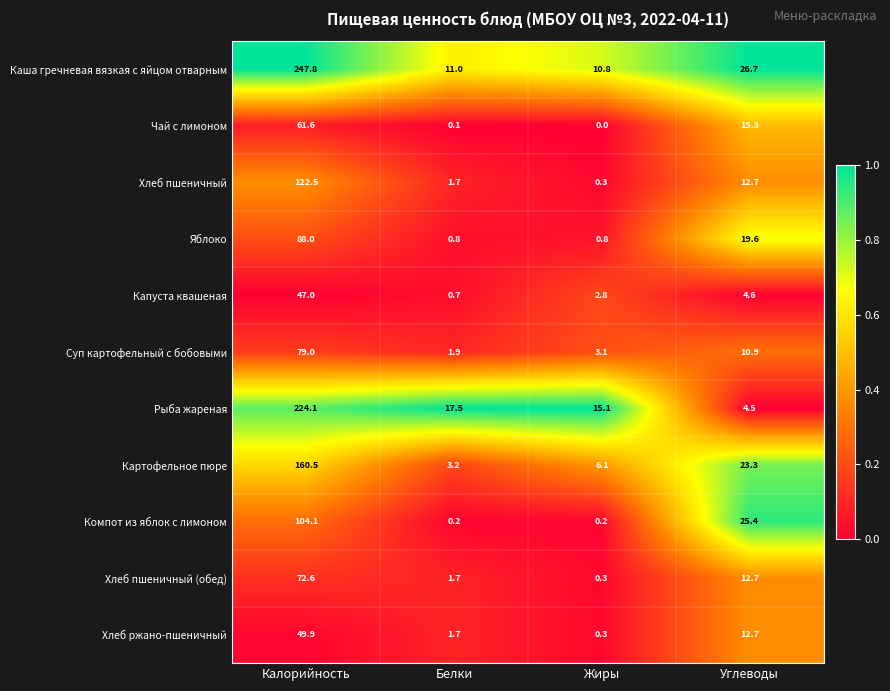

What is the difference between the maximum and minimum values in the Компот из яблок с лимоном series?

103.9